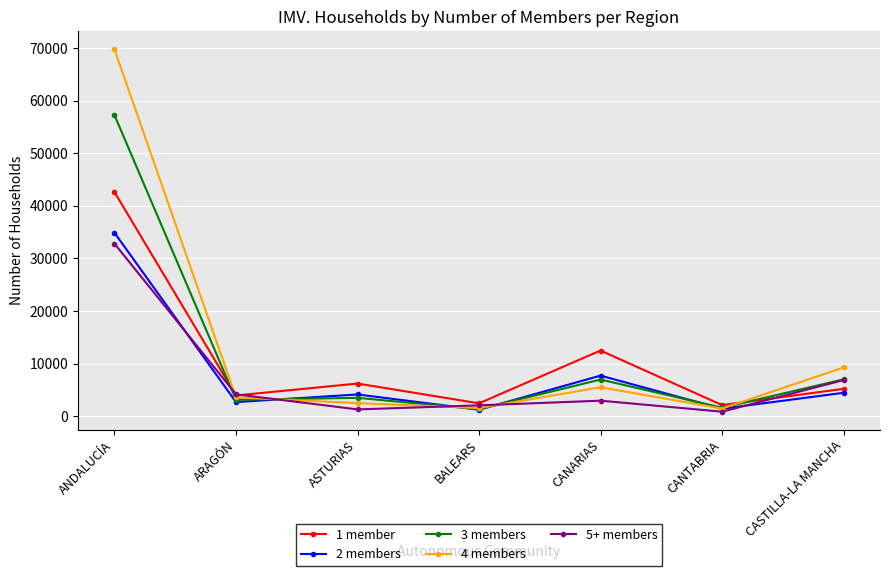

At which label does 1 member first exceed 5189?

ANDALUCÍA